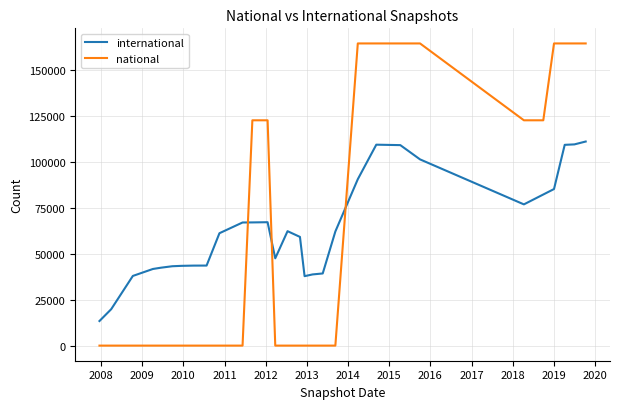

What is the highest value of the international series?

110914